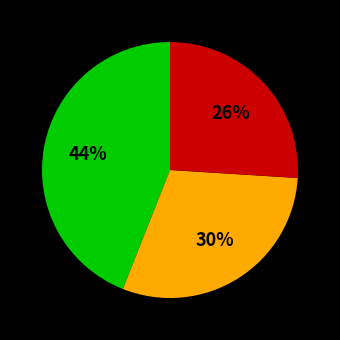

To the nearest percent, what is the difference between the largest and smallest slice percentages?

18%